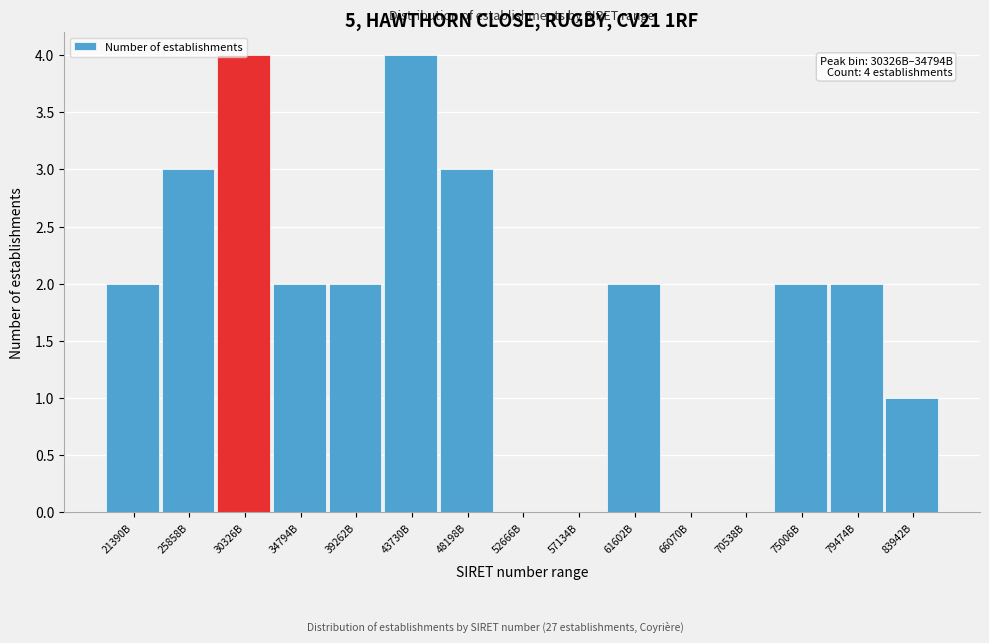

What is the sum of all values?

27